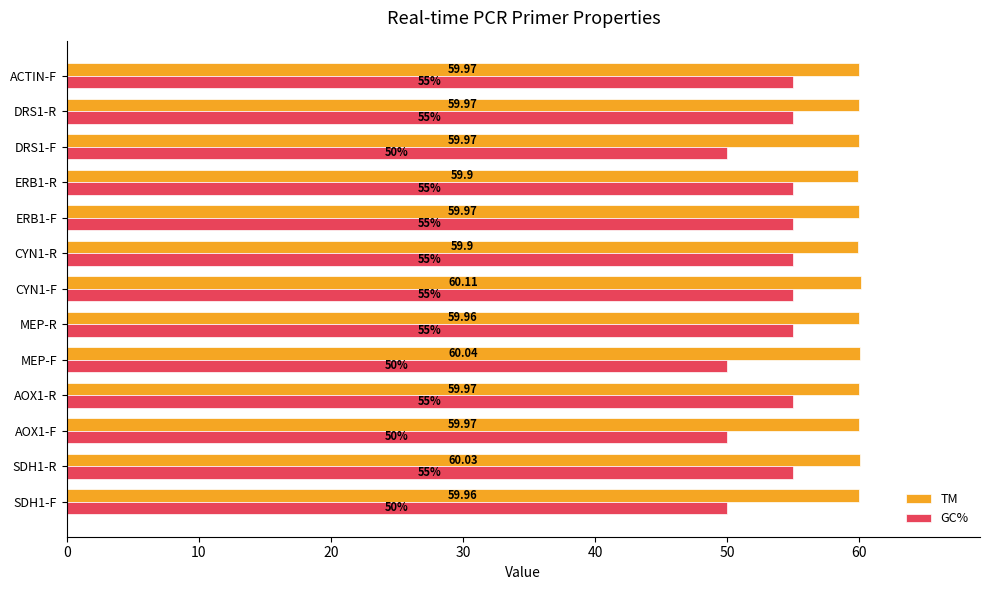

At how many categories does at least one series exceed 59?

13